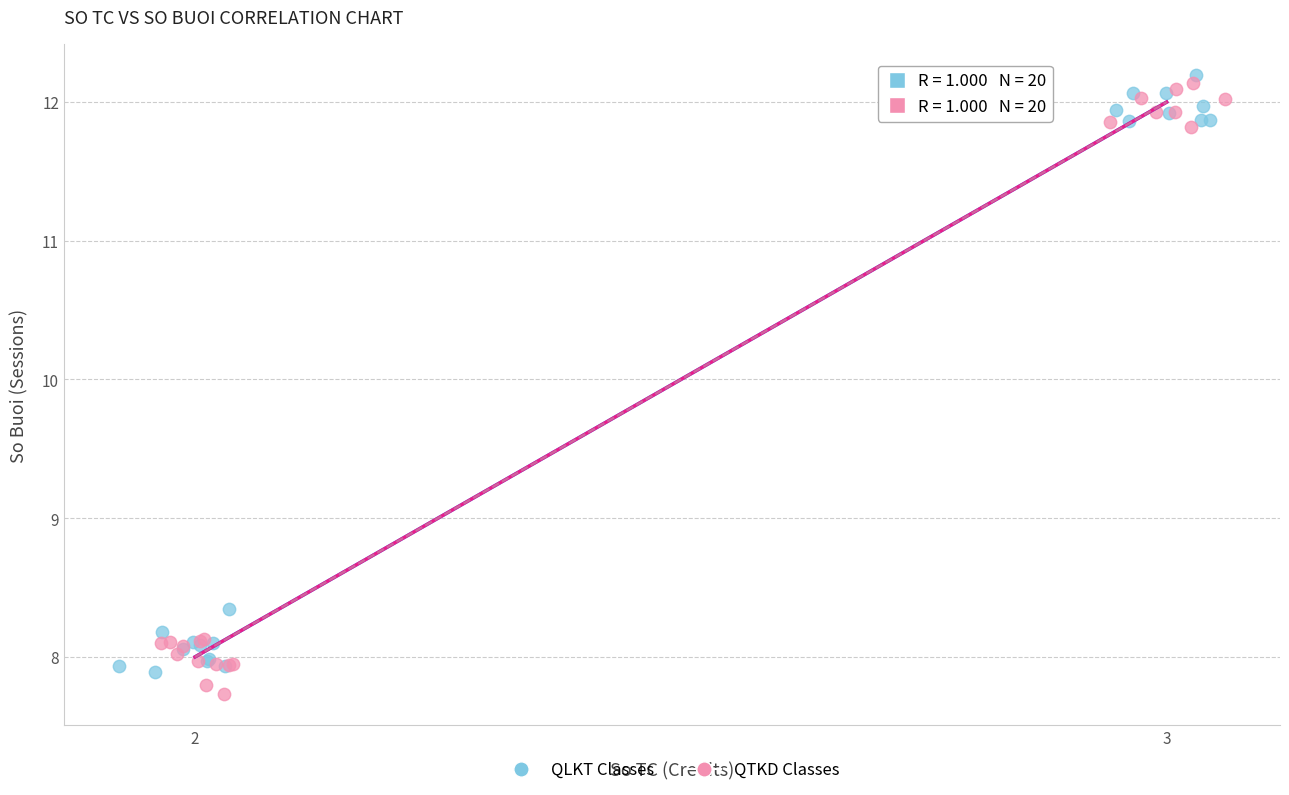

Which series reaches the minimum Y coordinate?

QTKD Classes